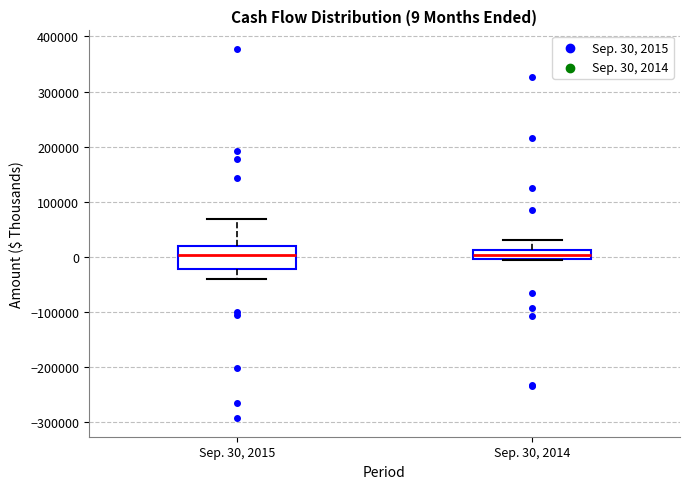

Which box is the tallest, from its lower edge to its upper edge?

Sep. 30, 2015